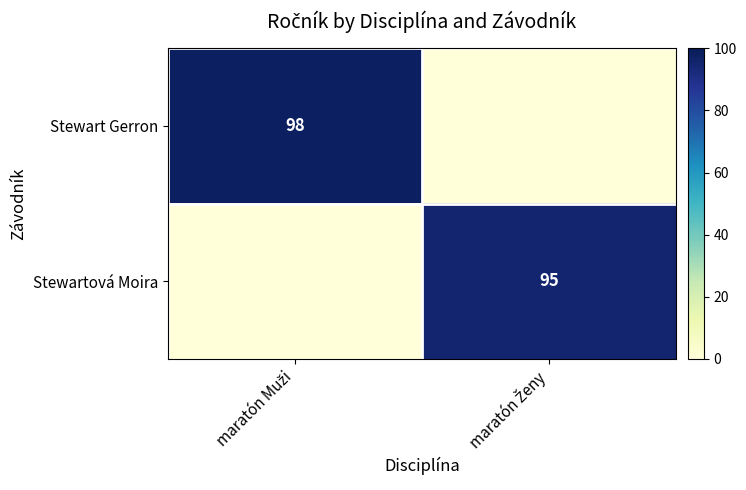

The Stewart Gerron series shows 0 at maratón Ženy. True or false?

True